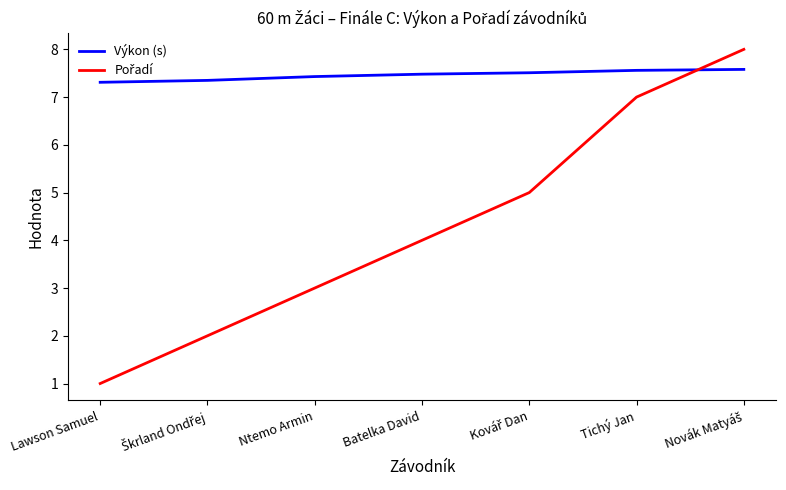

Read the Výkon (s) value at Lawson Samuel.

7.3